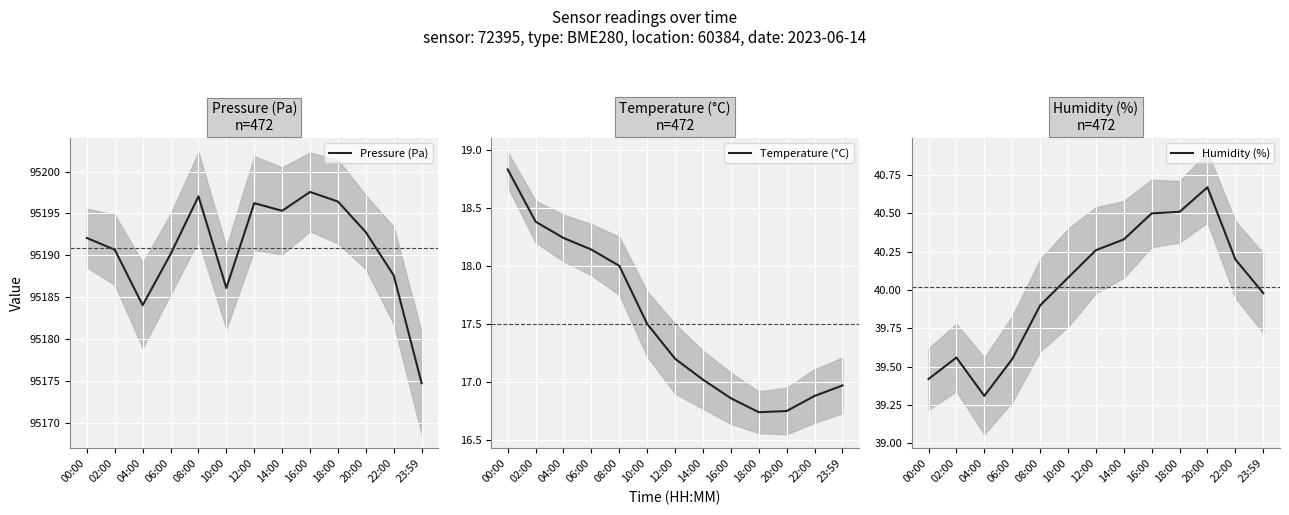

Where does the Pressure (Pa) series first go above 95192?

00:00